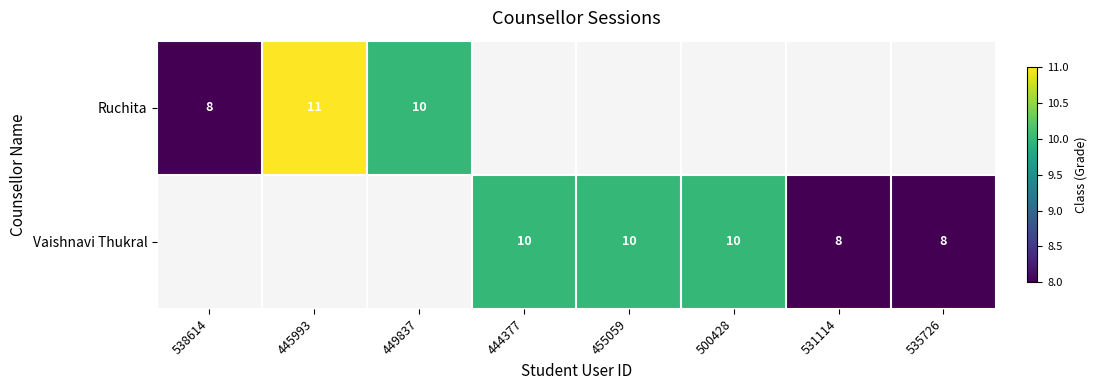

Is the value of Ruchita at 449837 greater than the value of Vaishnavi Thukral at 531114?

Yes